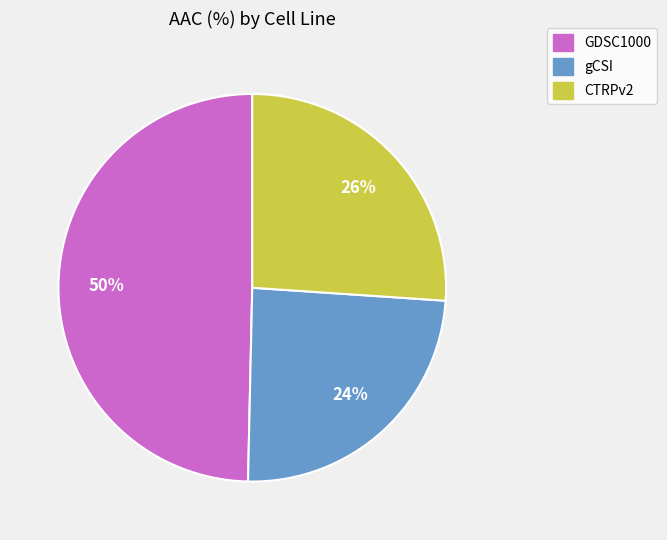

Which has a higher value, CTRPv2 or GDSC1000?

GDSC1000